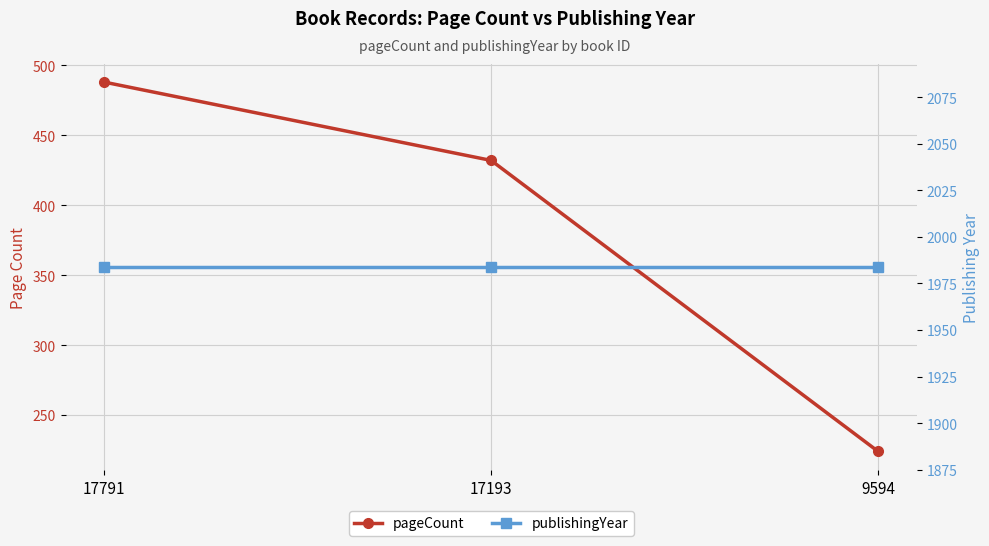

What is the total value across all series at 17791?

2472